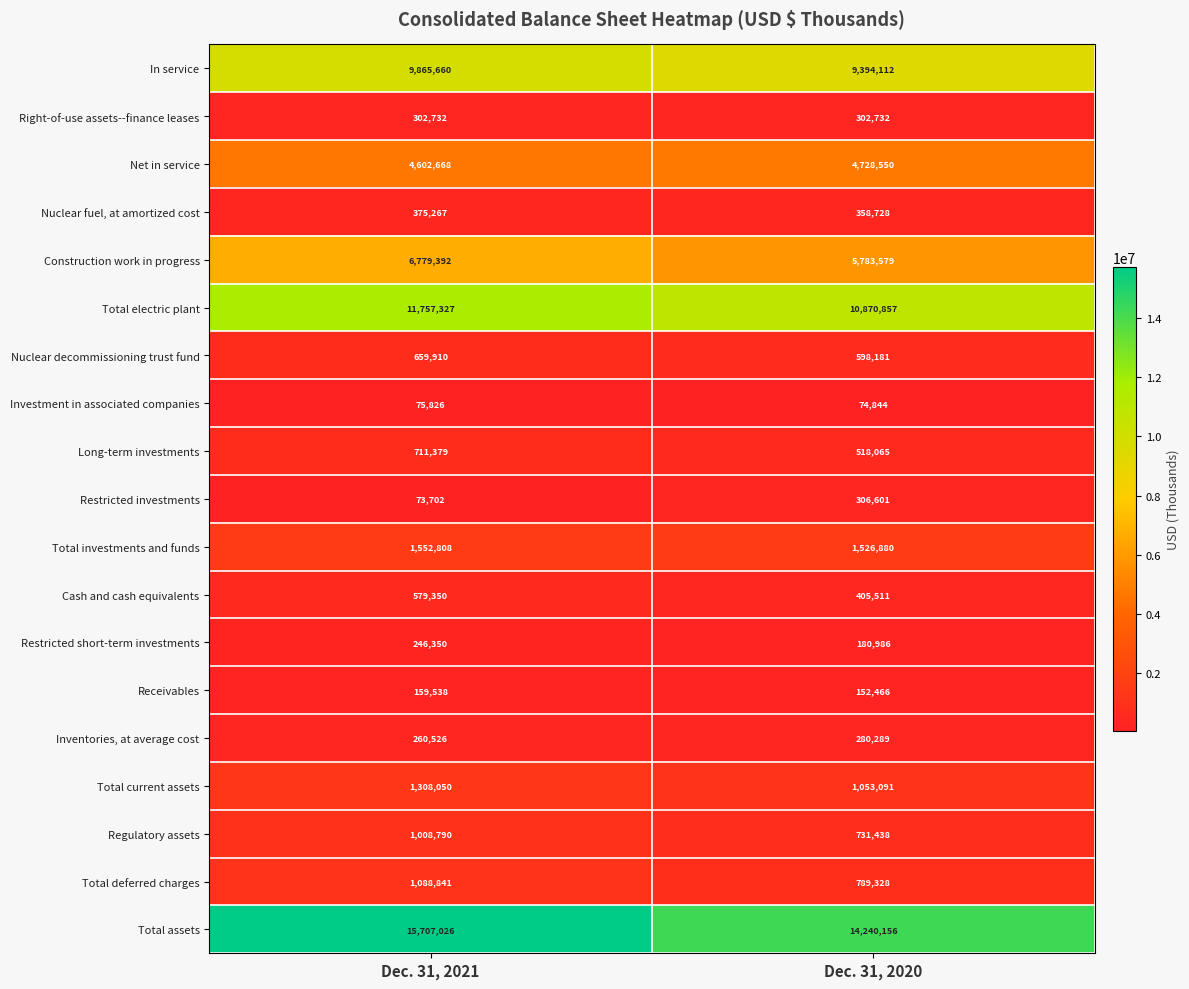

What is the smallest value displayed?

73702